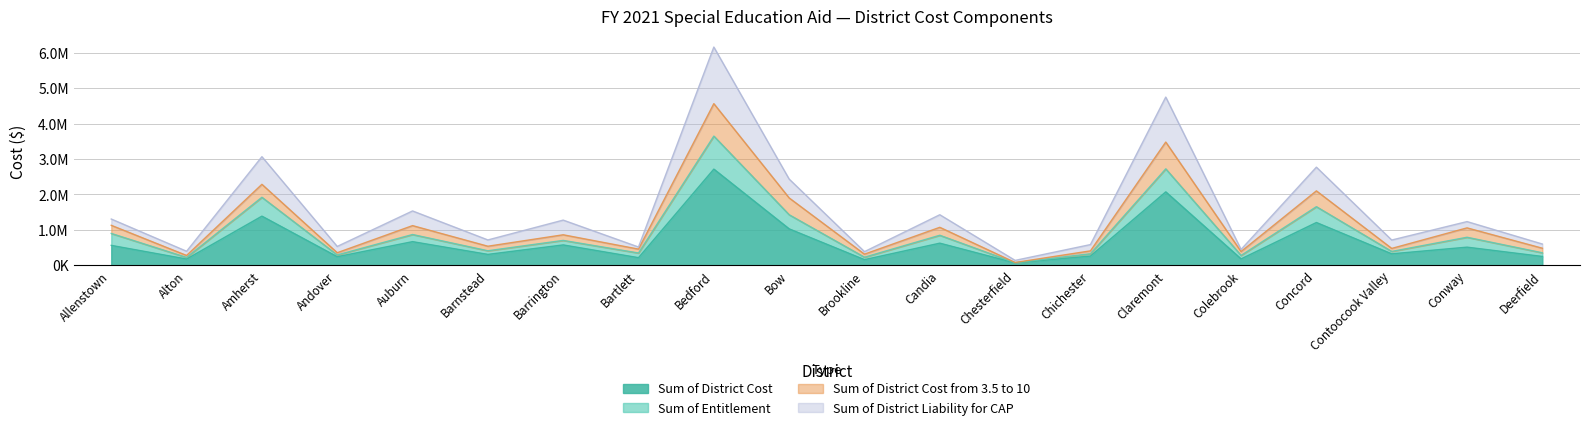

Between Alton and Barrington, which is larger?

Barrington